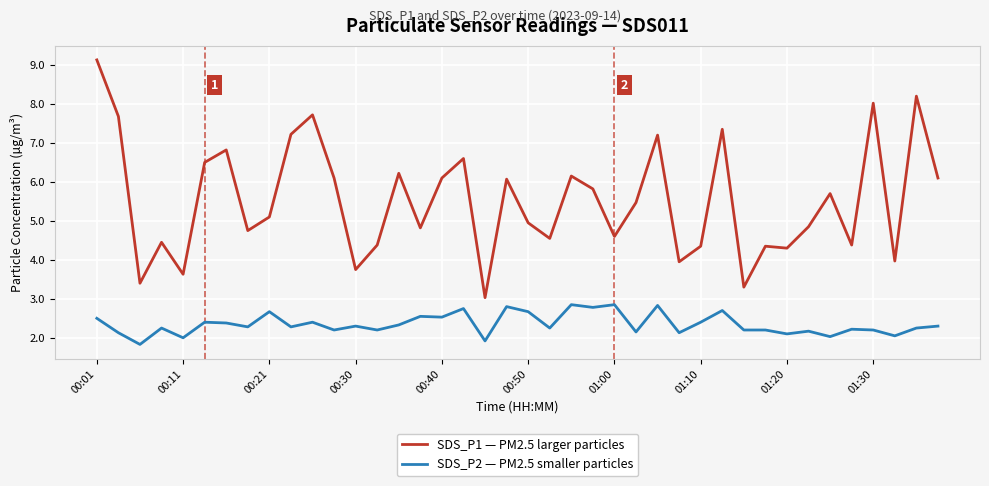

What is the difference between the second highest and minimum values in the SDS_P1 — PM2.5 larger particles series?

5.2